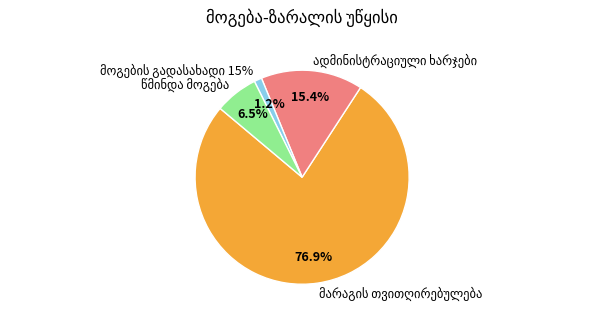

Count the number of slices in the pie.

4